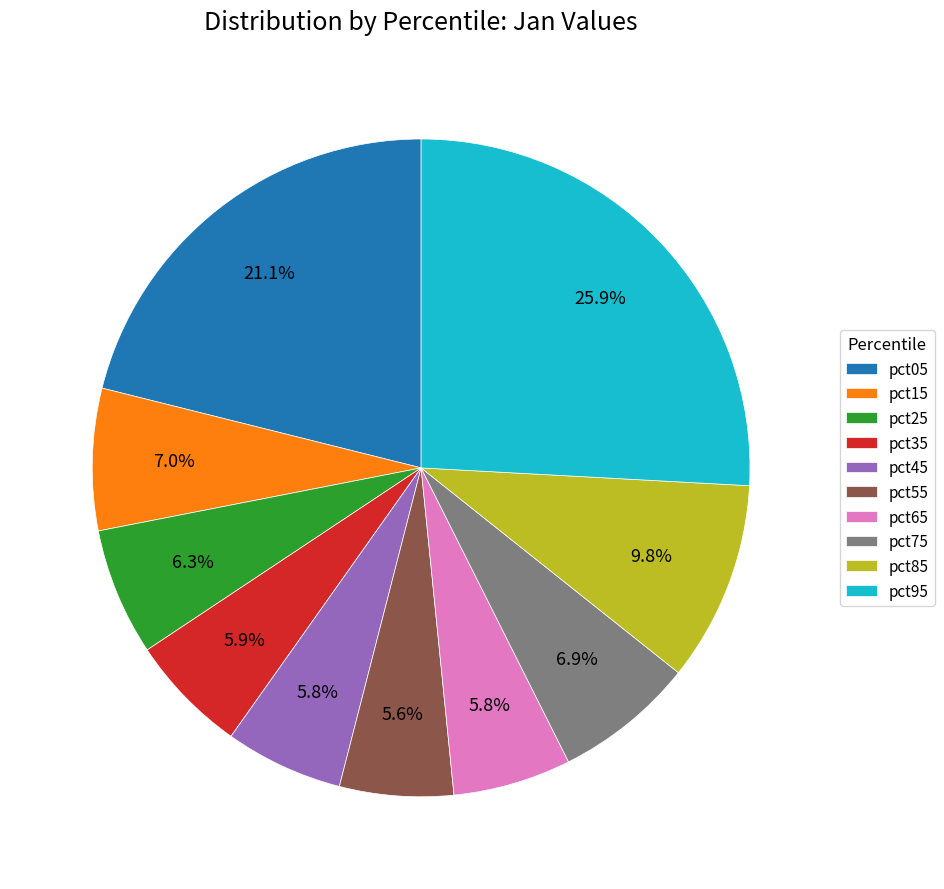

What portion of the pie excludes pct25?

93.7%